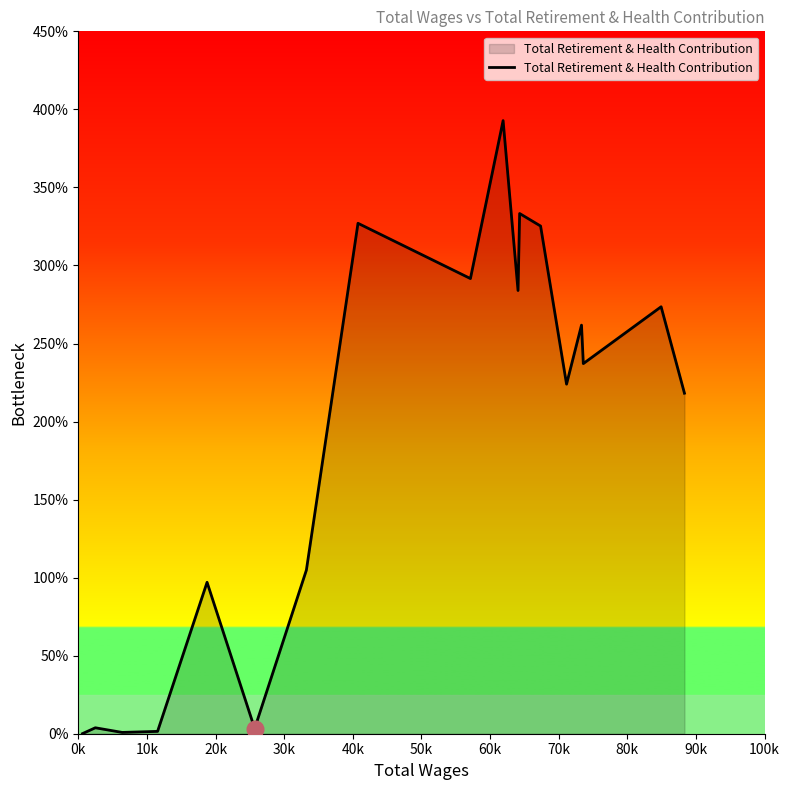

What is the maximum value shown in the chart?

39281